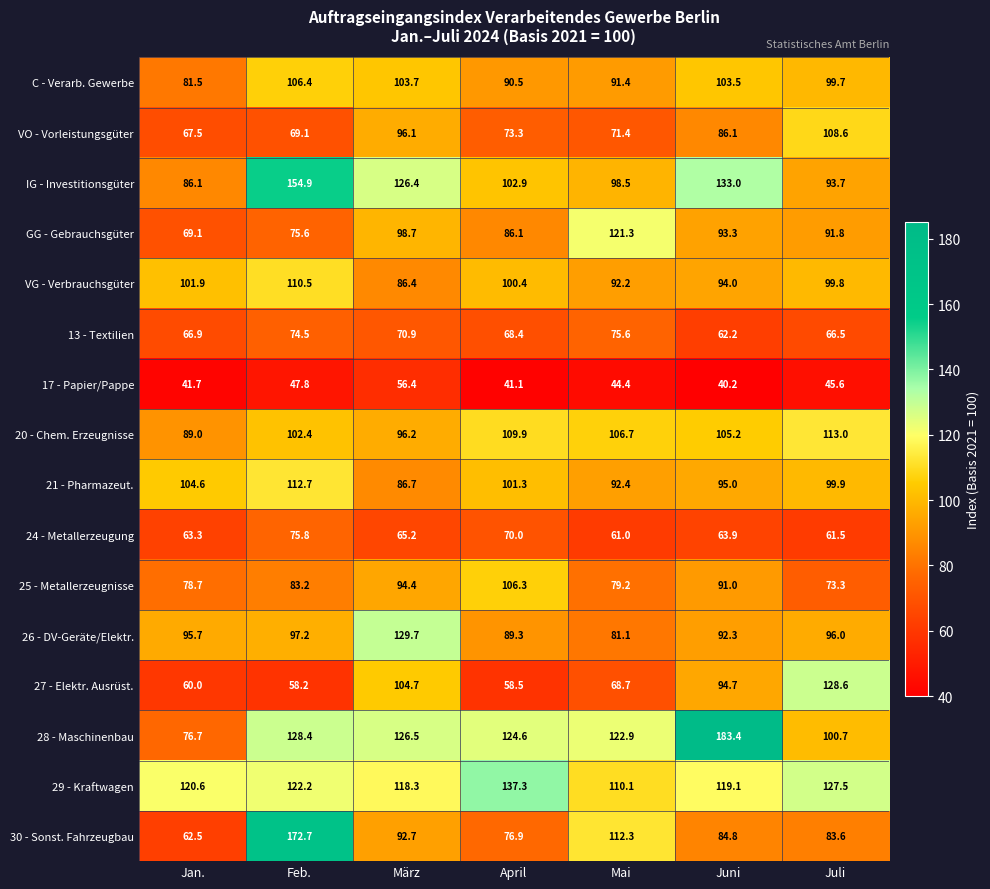

Rank the categories by IG - Investitionsgüter value from lowest to highest.

Jan., Juli, Mai, April, März, Juni, Feb.